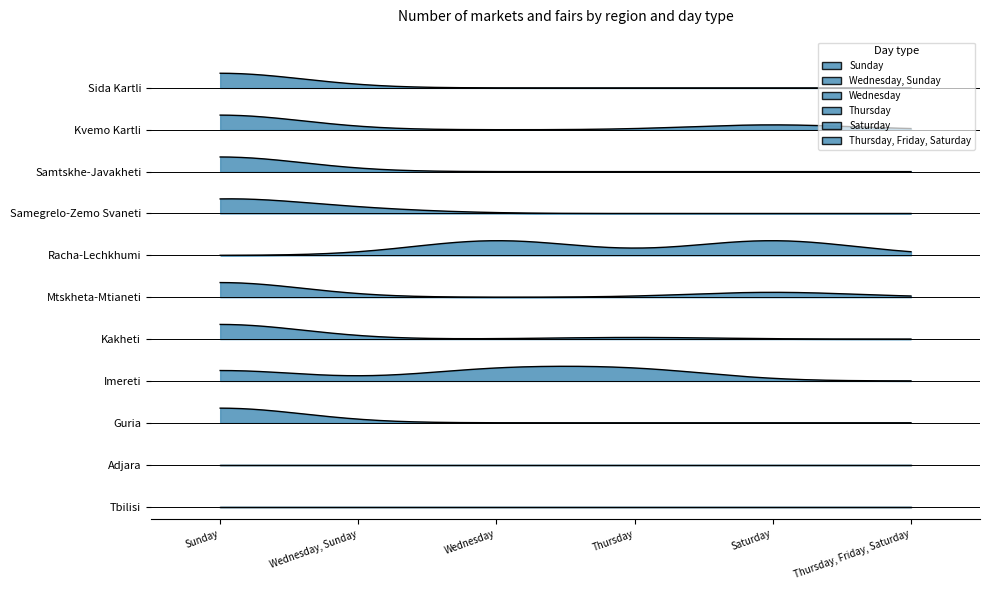

True or false: Saturday and Wednesday intersect in this chart.

False